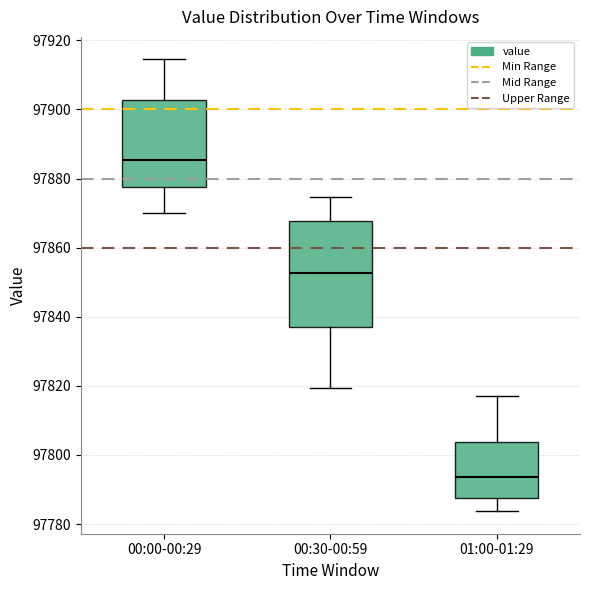

Where is the lower edge of the box for 00:30-00:59 on the y-axis? The values are not printed on the chart, so give them approximately, as read against the axis.

97838